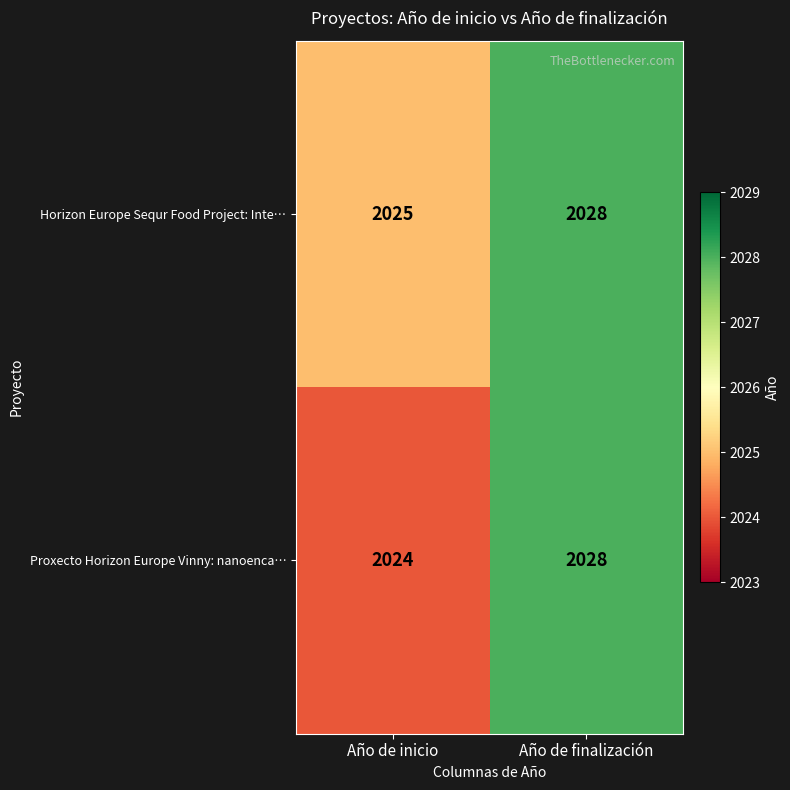

True or false: Horizon Europe Sequr Food Project: Inte… has a value of 2025 at Año de inicio.

True